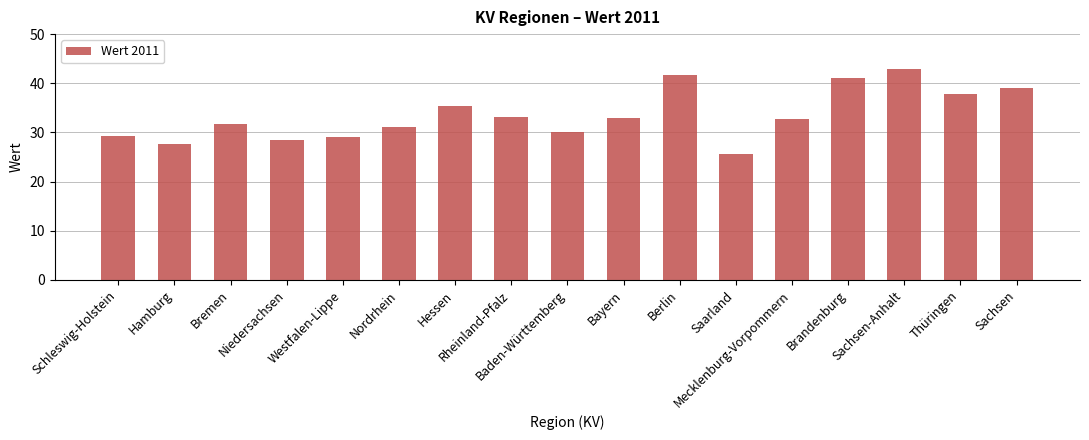

The chart shows a value of 25.2 at Brandenburg. True or false?

False